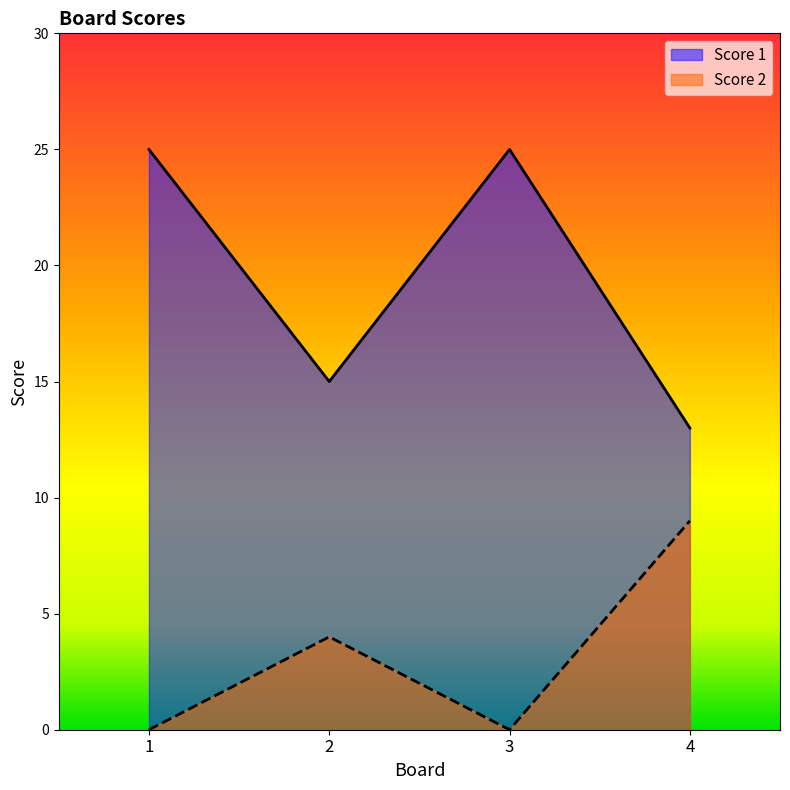

Does the chart display data point markers on the line(s)?

No